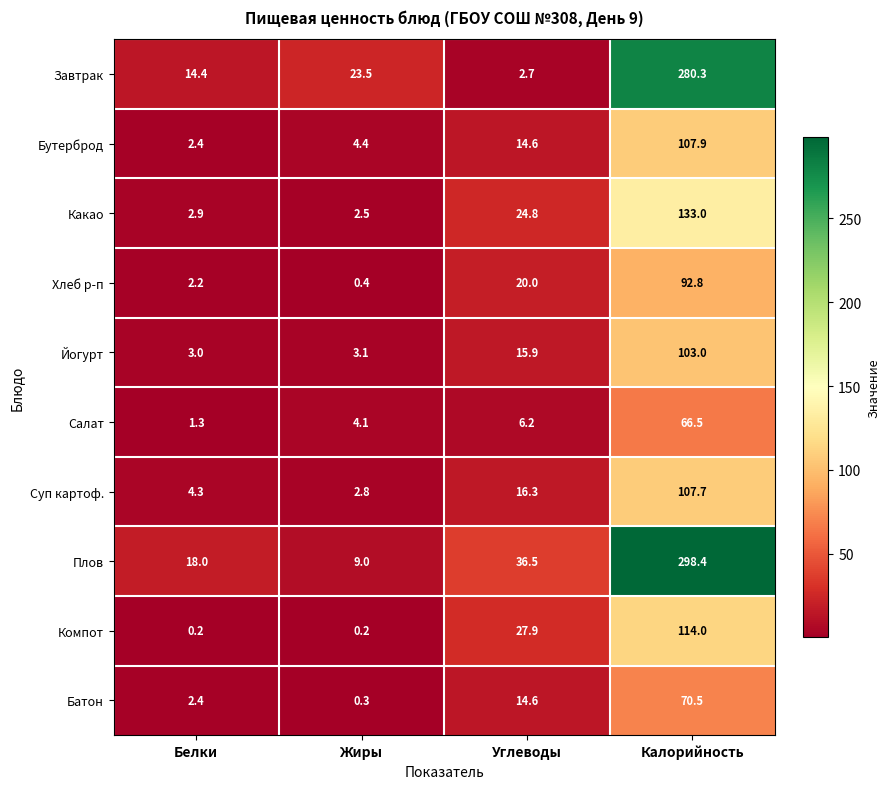

Where does the Завтрак series first go above 23?

Жиры